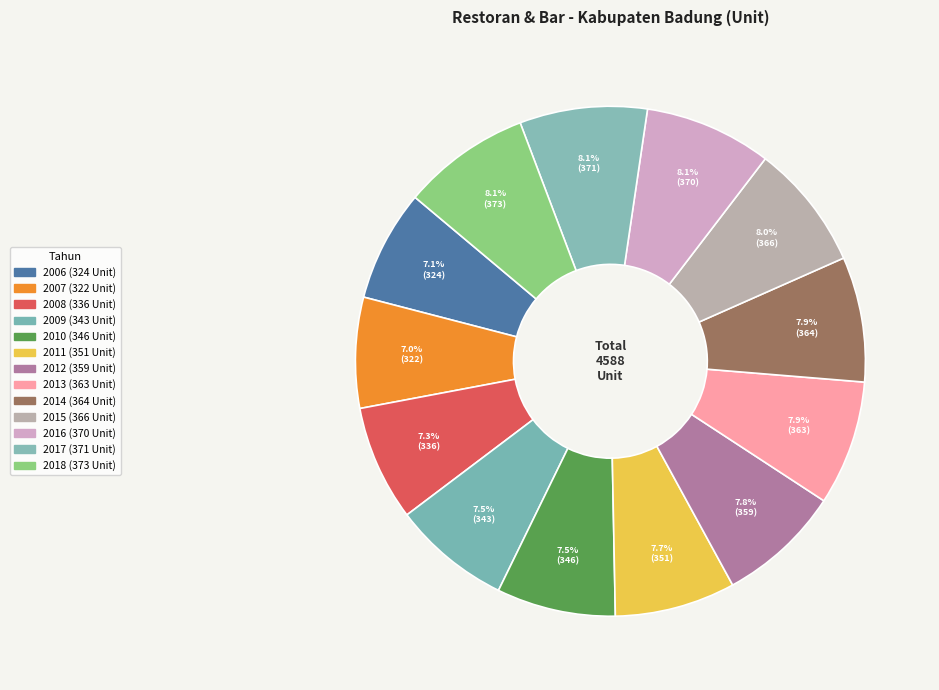

How many slices are in this pie chart?

13